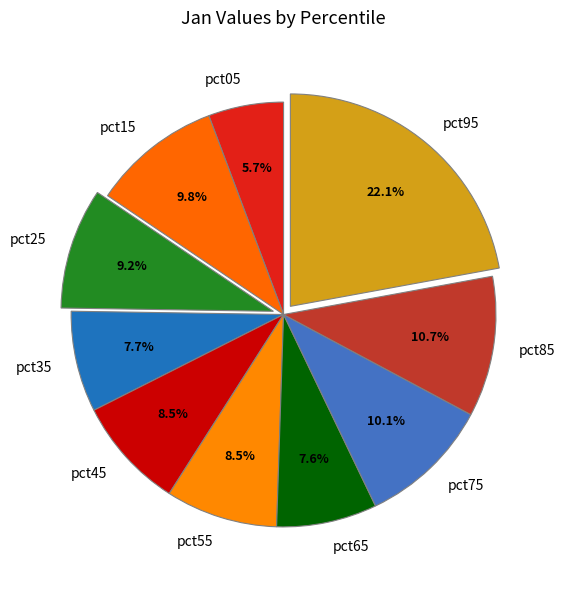

The pct15 slice represents 10% of the pie. True or false?

True